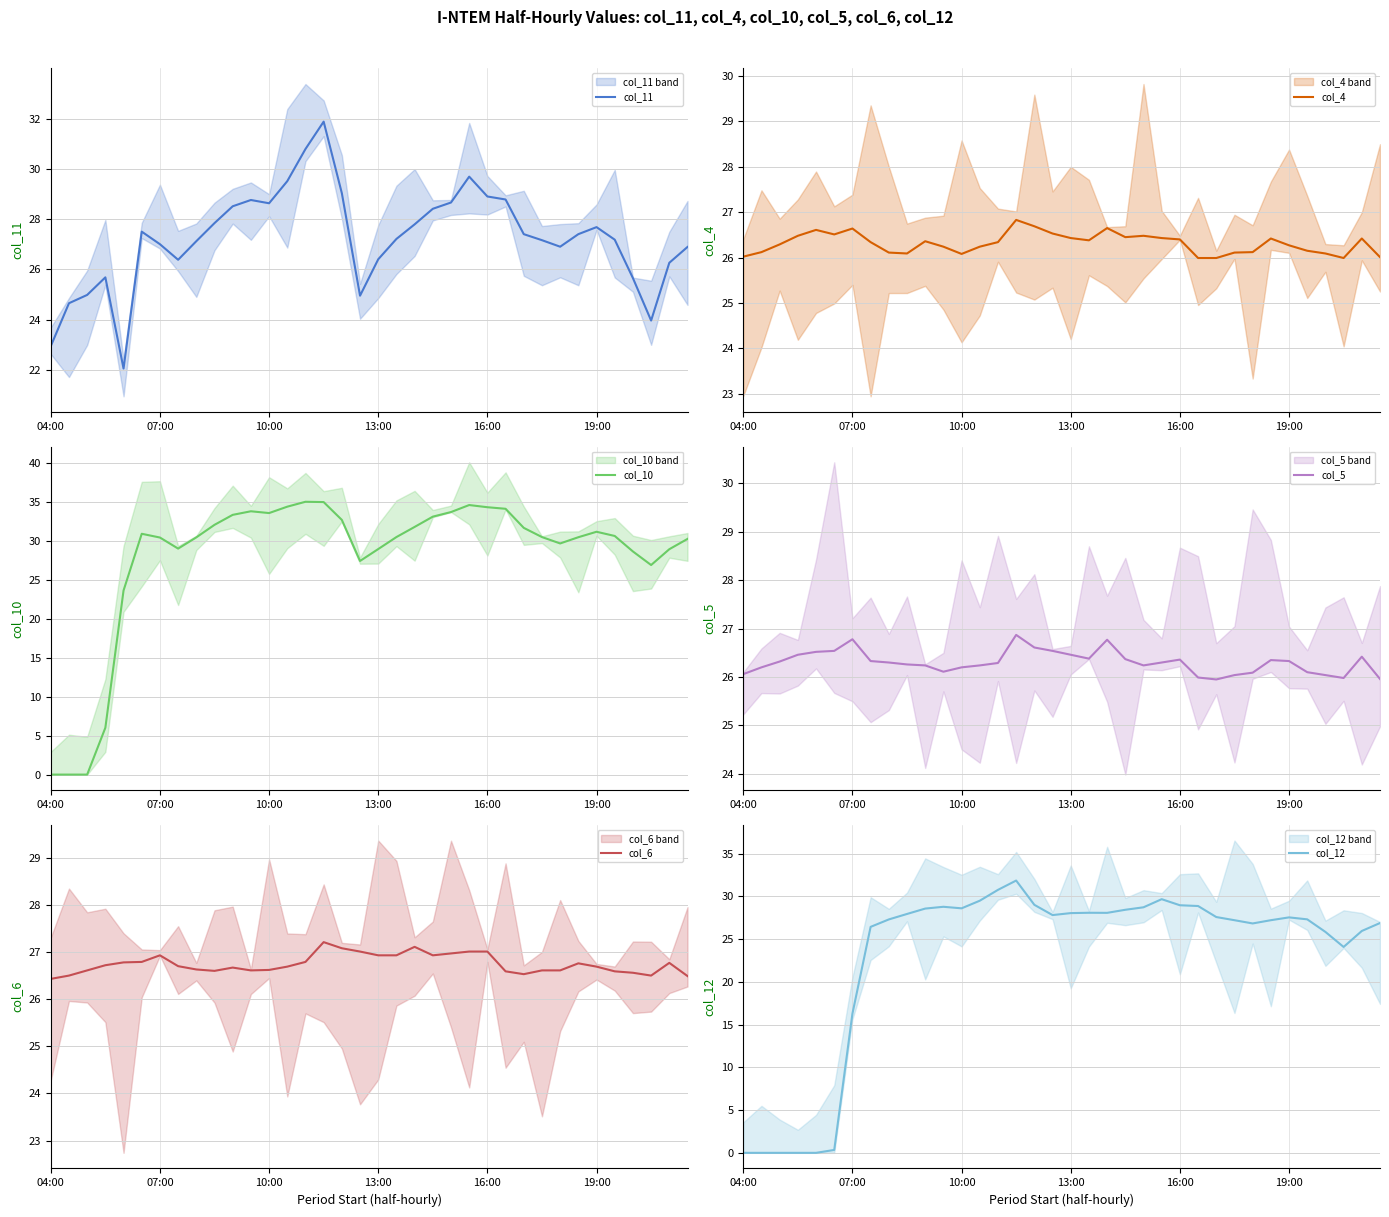

Where is col_12 nearest to the value 15?

07:00